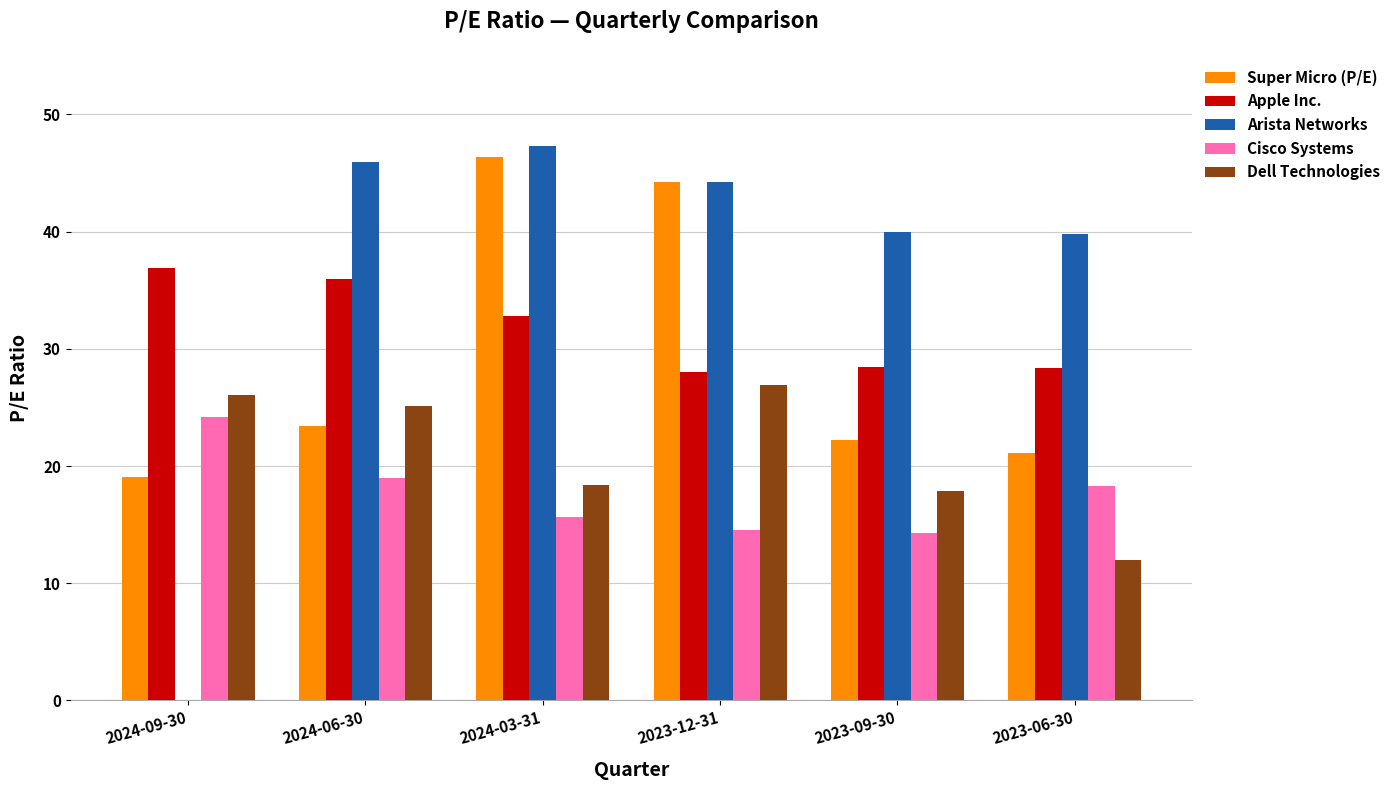

The value of Cisco Systems at 2023-12-31 is 7.5. True or false?

False